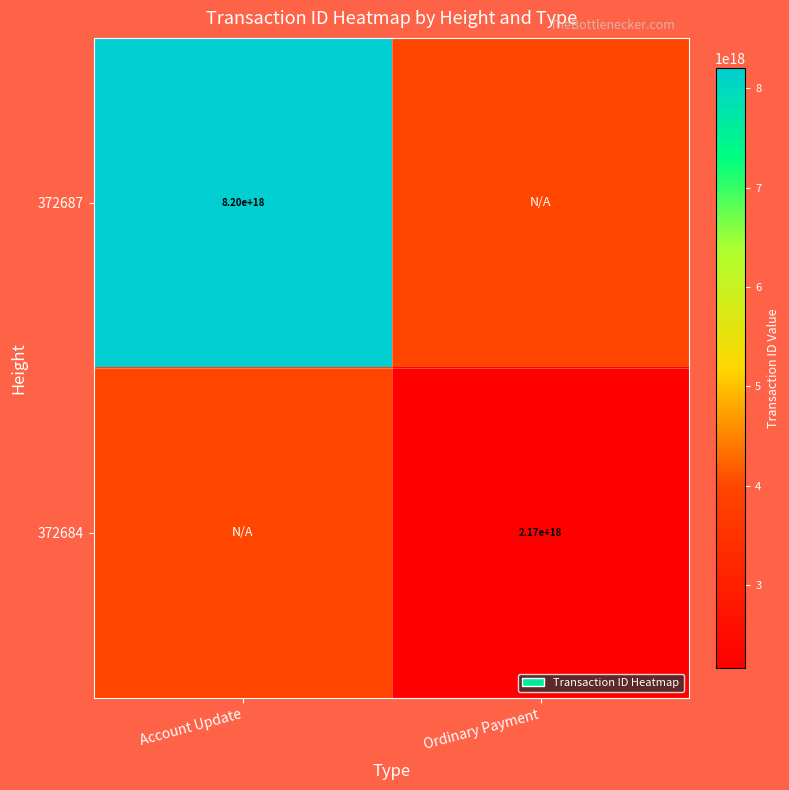

The 372684 series shows 1024194378328298240 at Ordinary Payment. True or false?

False